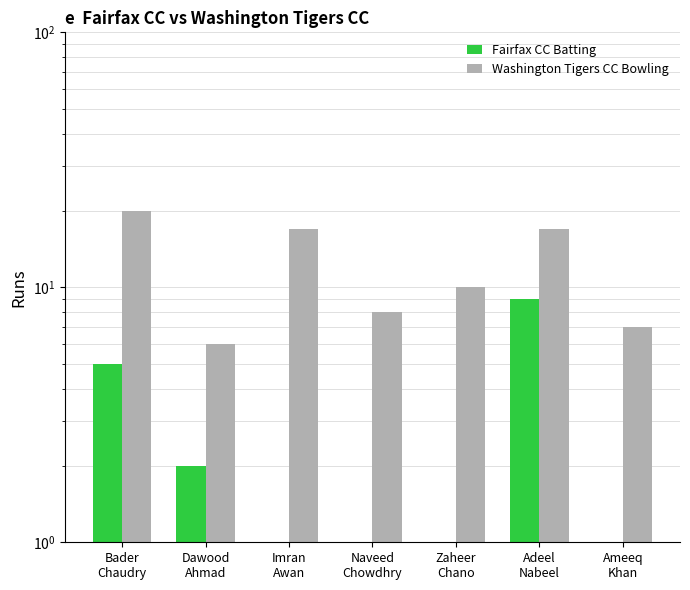

How many data points in Fairfax CC Batting are above 1?

3